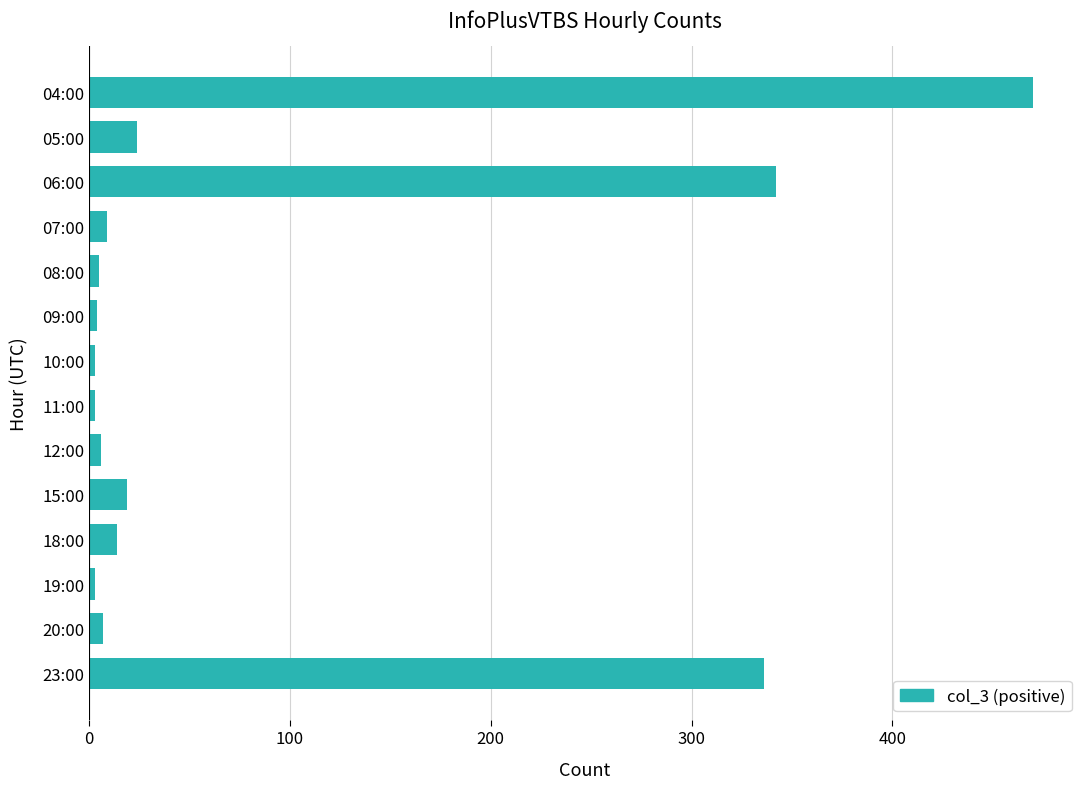

What is the label of the 2nd bar from the bottom?

20:00